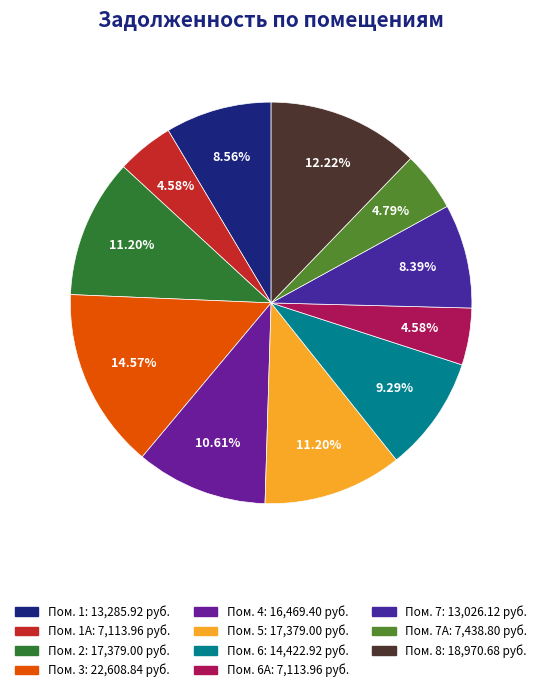

Is there any slice that represents more than half of the pie?

No